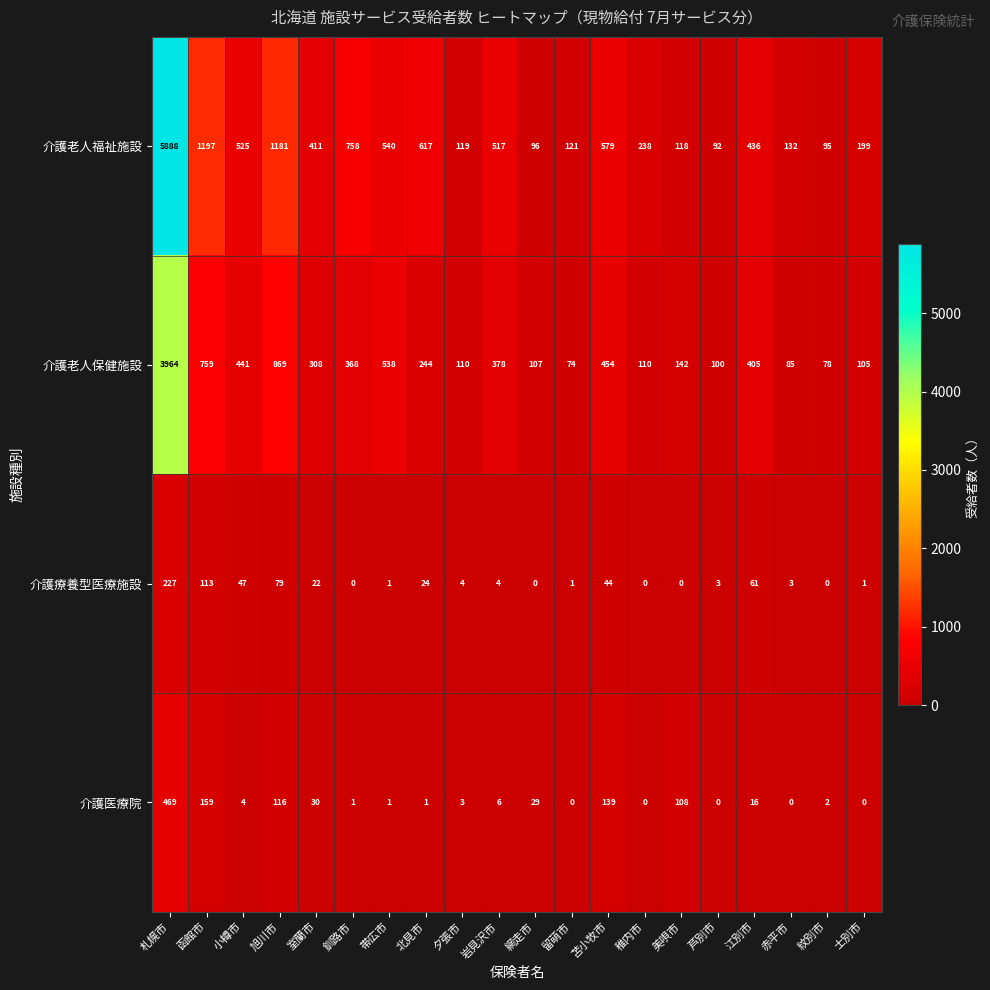

At which label does 介護老人保健施設 reach its minimum?

留萌市